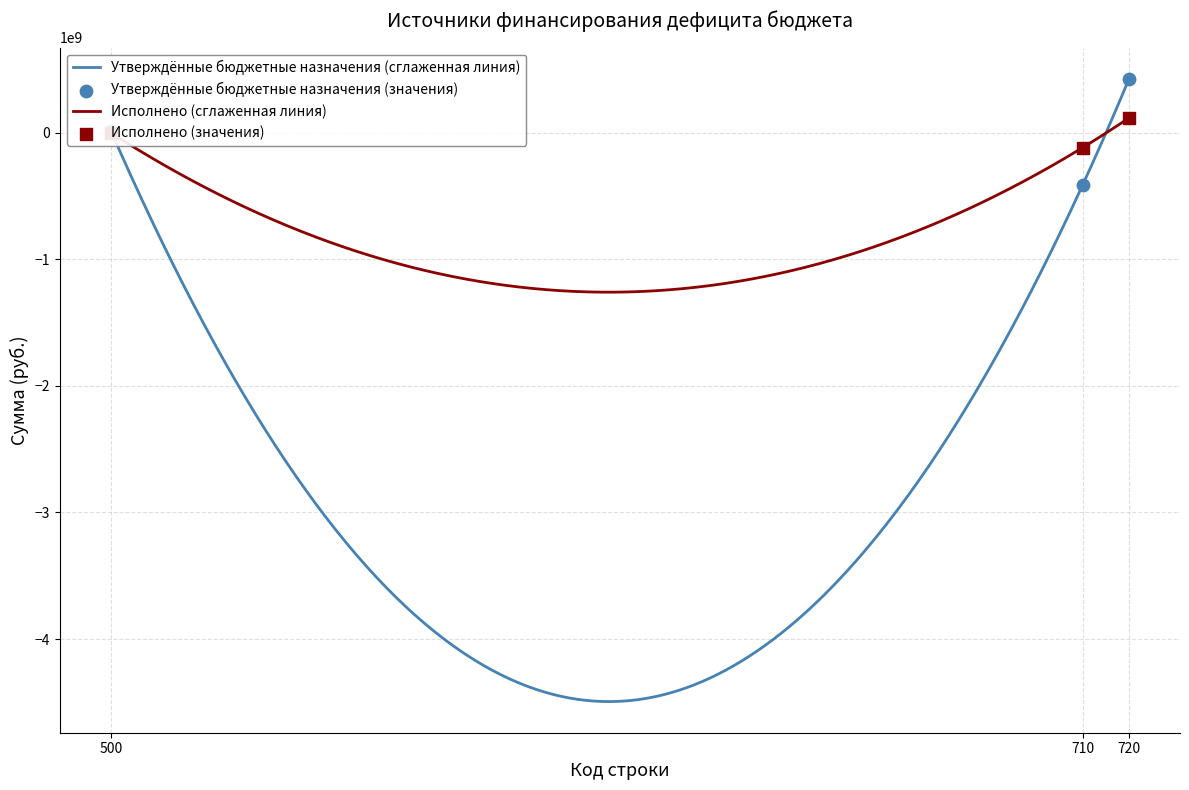

Is the value of Утверждённые бюджетные назначения at 500 greater than the value of Исполнено at 720?

No